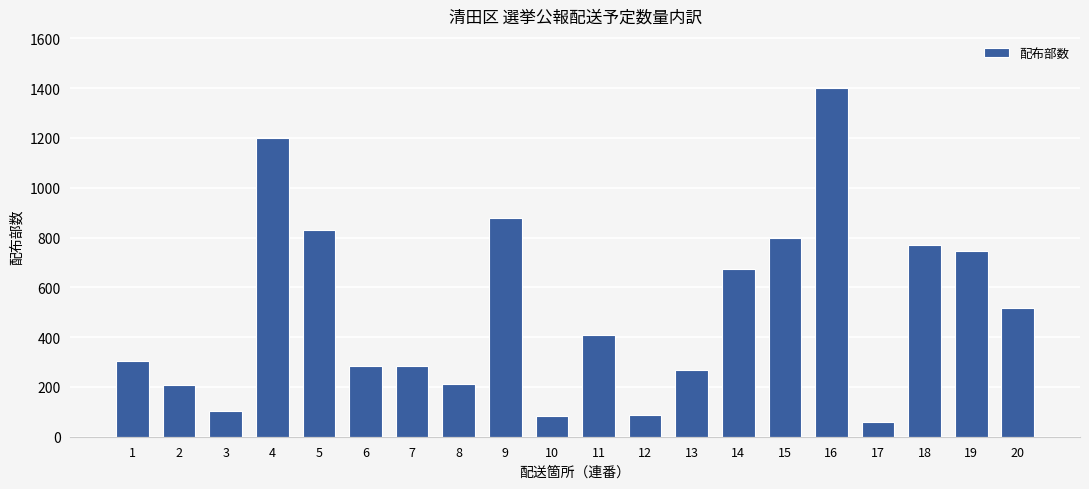

What is the change in value from 3 to 10?

-20